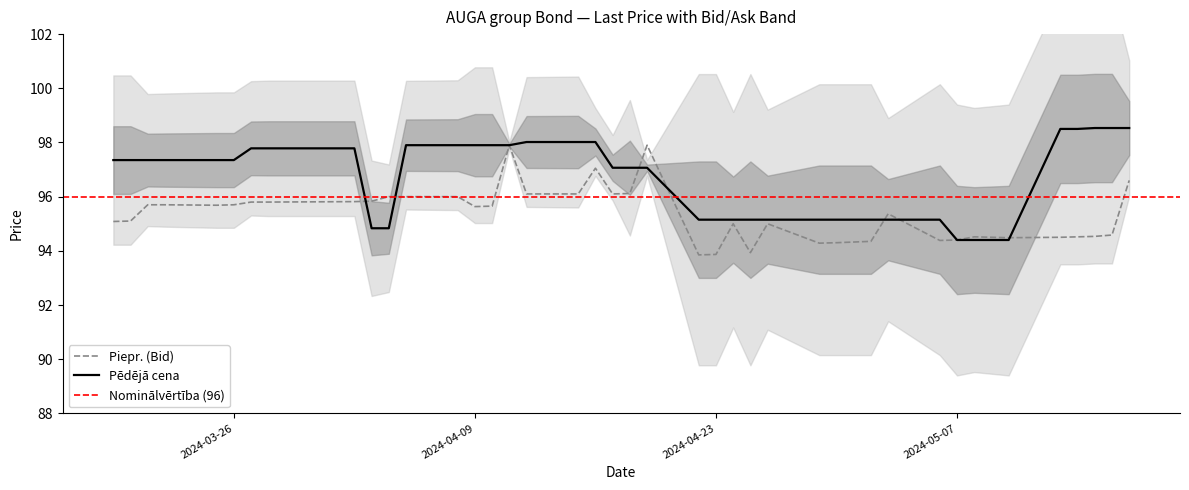

True or false: Piepr. (Bid) has a value of 128.6 at 2024-05-07.

False